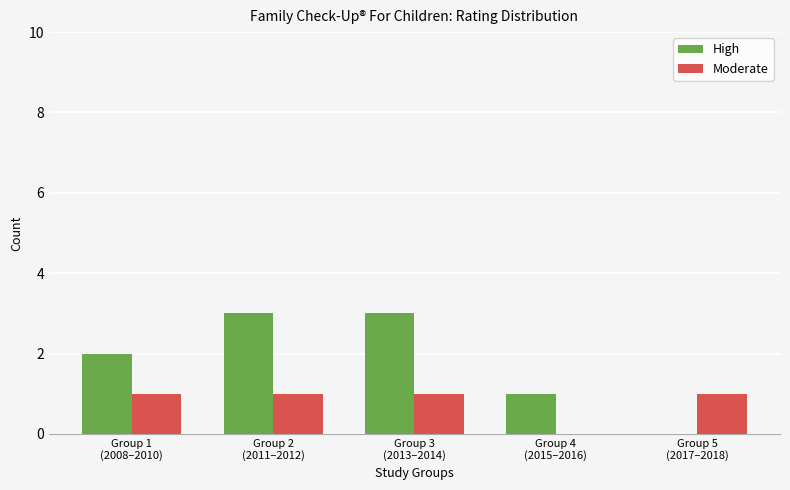

How many groups of bars are there?

5